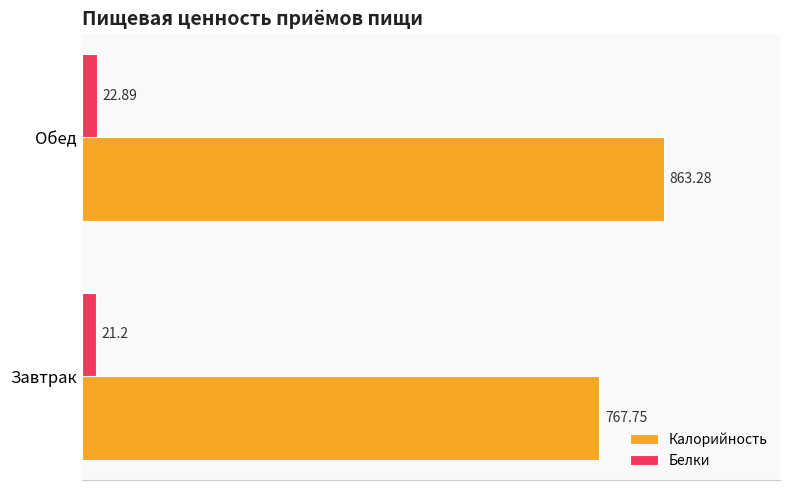

List the labels in order of Калорийность value, smallest first.

Завтрак, Обед